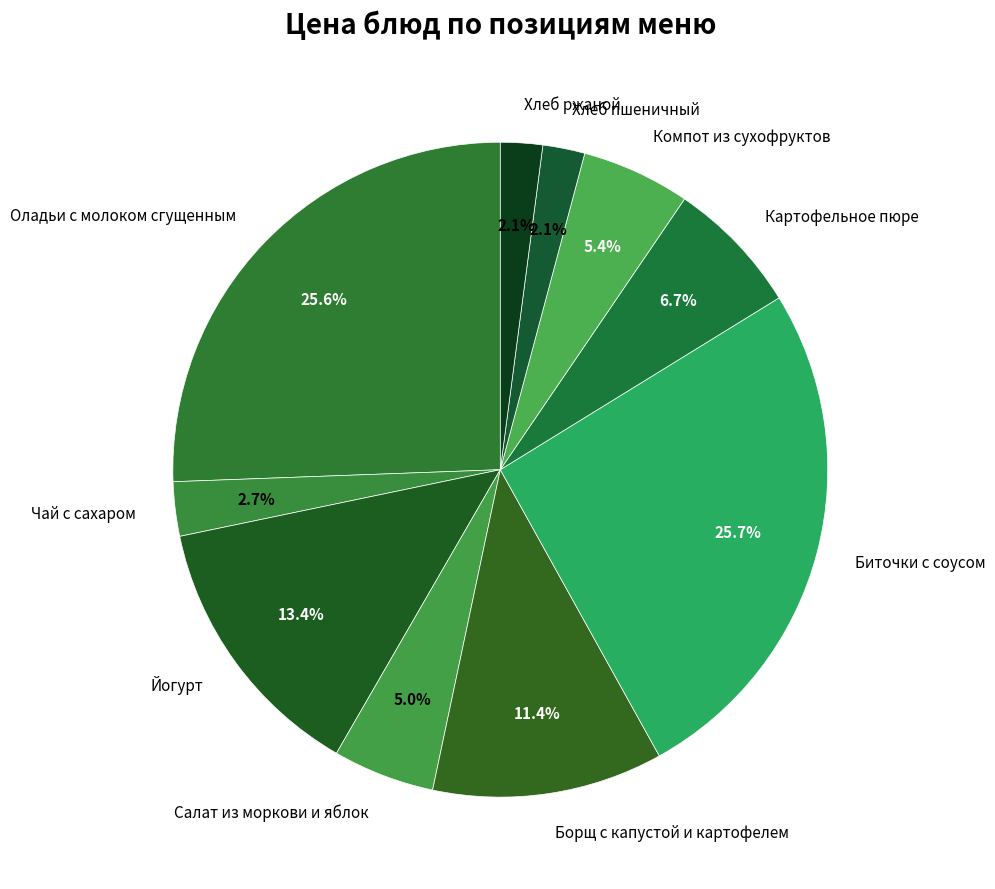

Is Картофельное пюре the majority of the pie?

No